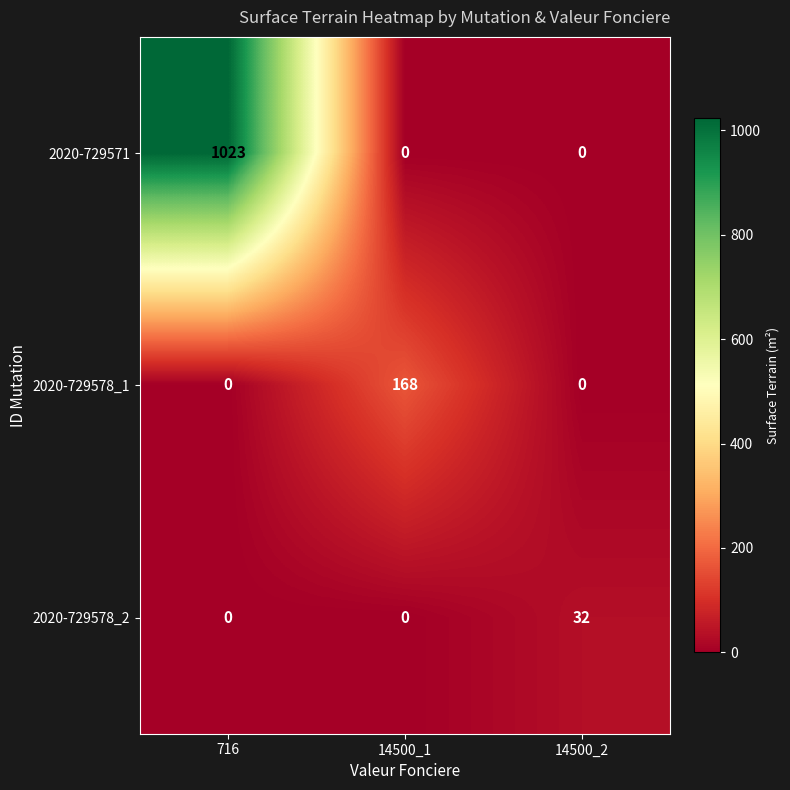

Which series changed the most between 716 and 14500_1?

2020-729571